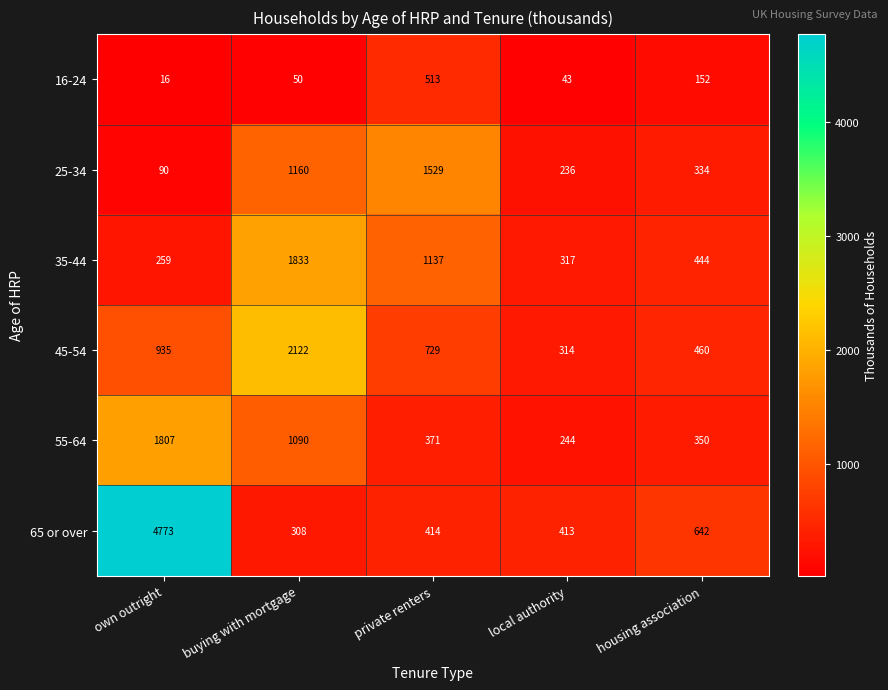

Which series has the largest range (max minus min)?

65 or over